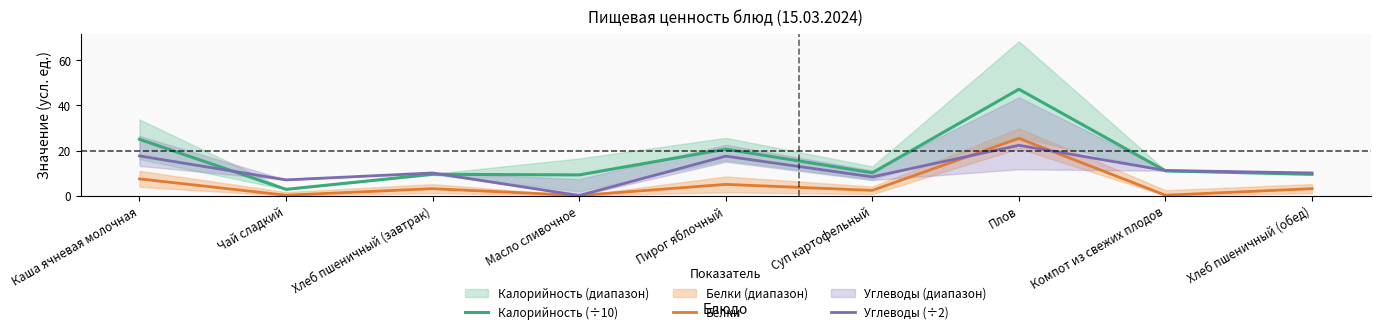

At which category does Калорийность (÷10) reach its first local valley?

Чай сладкий